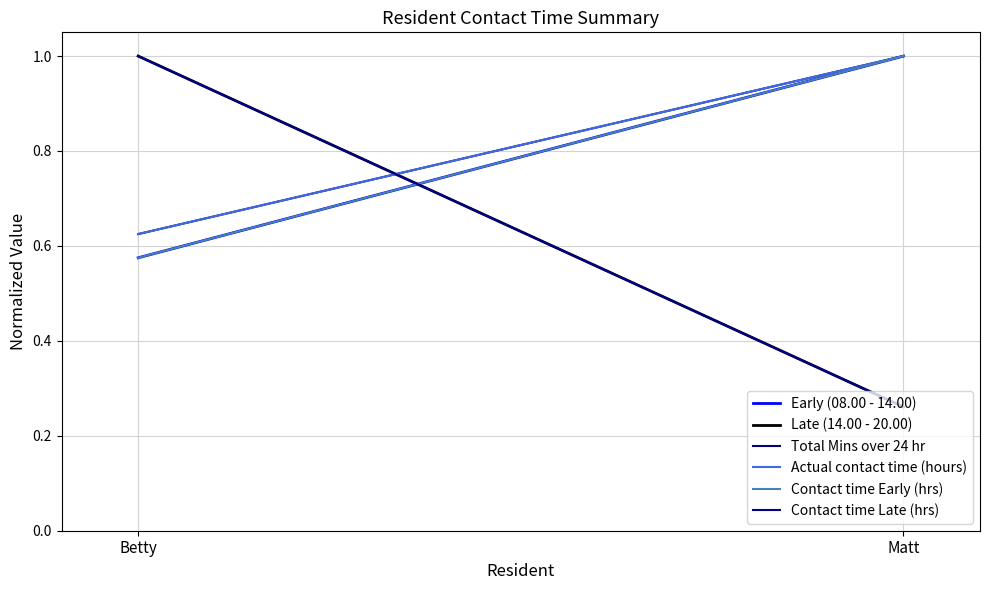

Is the value of Total Mins over 24 hr at Matt greater than the value of Contact time Early (hrs) at Matt?

No